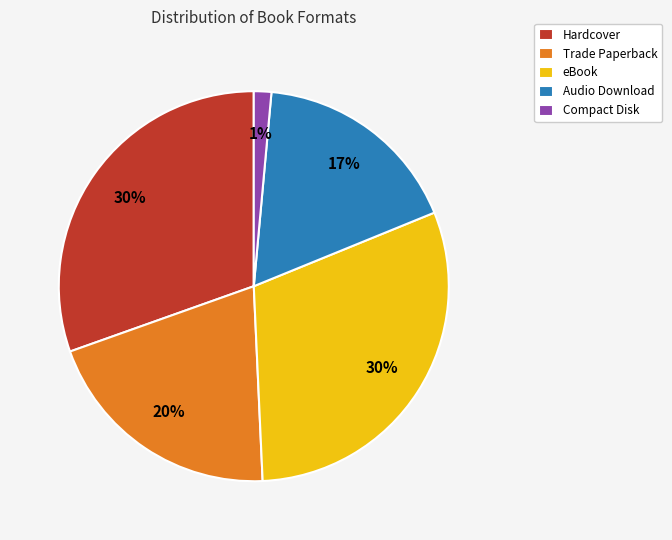

How many segments does this pie chart have?

5